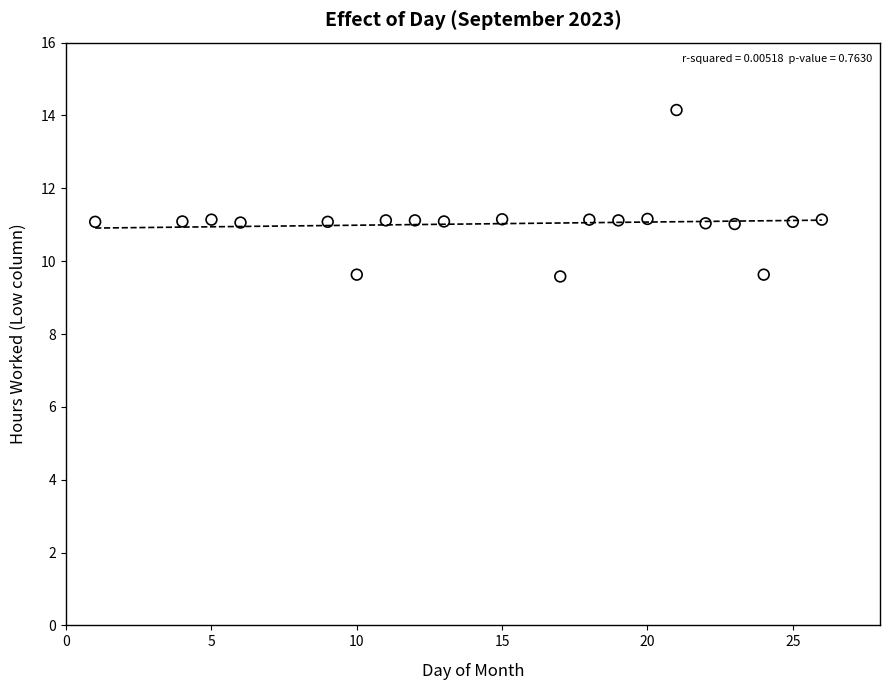

What is the range of Y values (max minus min)?

4.6